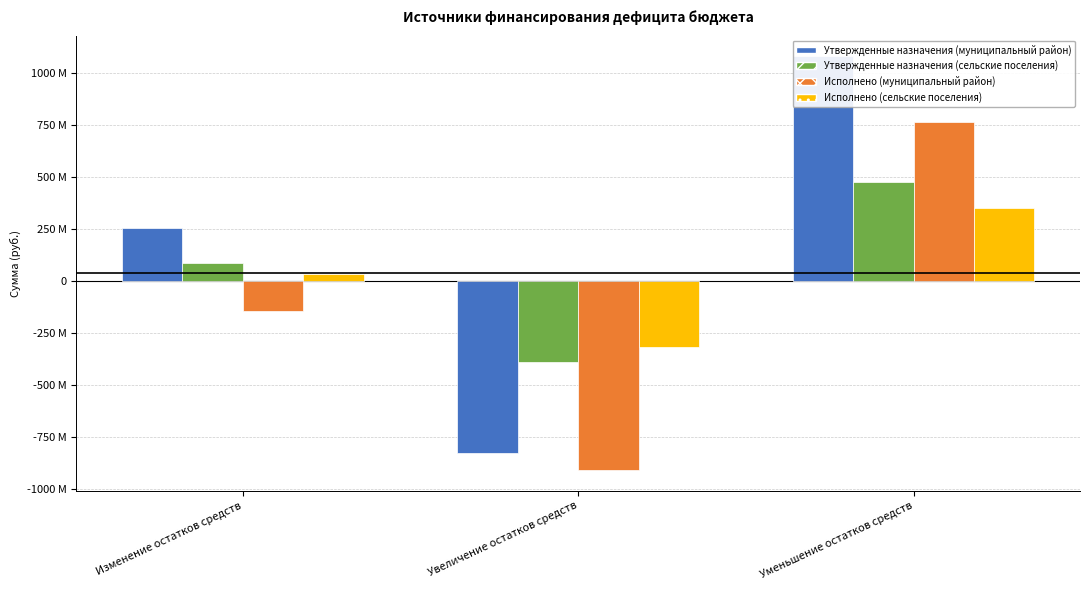

What is the maximum value shown in the chart?

1079427756.3